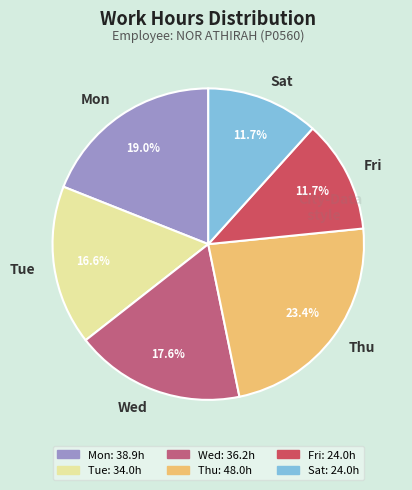

Is there a majority slice in this chart?

No